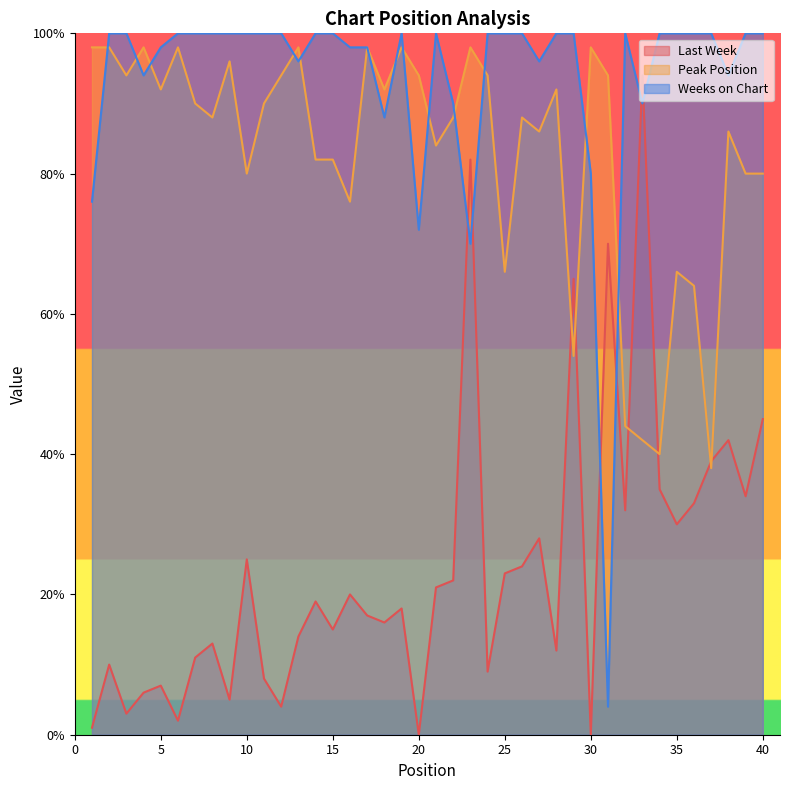

Read the Peak Position value at 4, to the nearest 5.

100